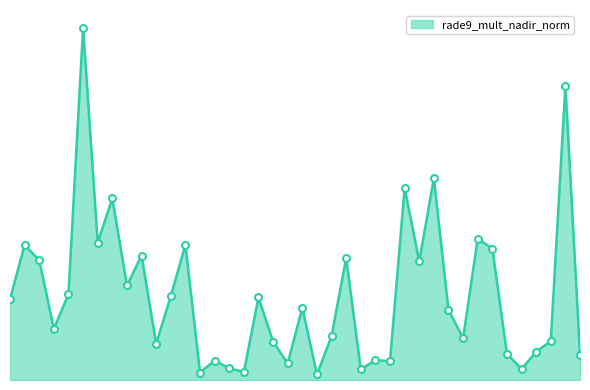

Reading left to right, list all the values displayed in this chart.

2.8	4.6	4.1	1.8	2.9	12.1	4.7	6.2	3.2	4.3	1.2	2.9	4.6	0.3	0.7	0.4	0.3	2.8	1.3	0.6	2.5	0.2	1.5	4.2	0.4	0.7	0.7	6.6	4.1	6.9	2.4	1.4	4.8	4.5	0.9	0.4	1.0	1.3	10.1	0.9